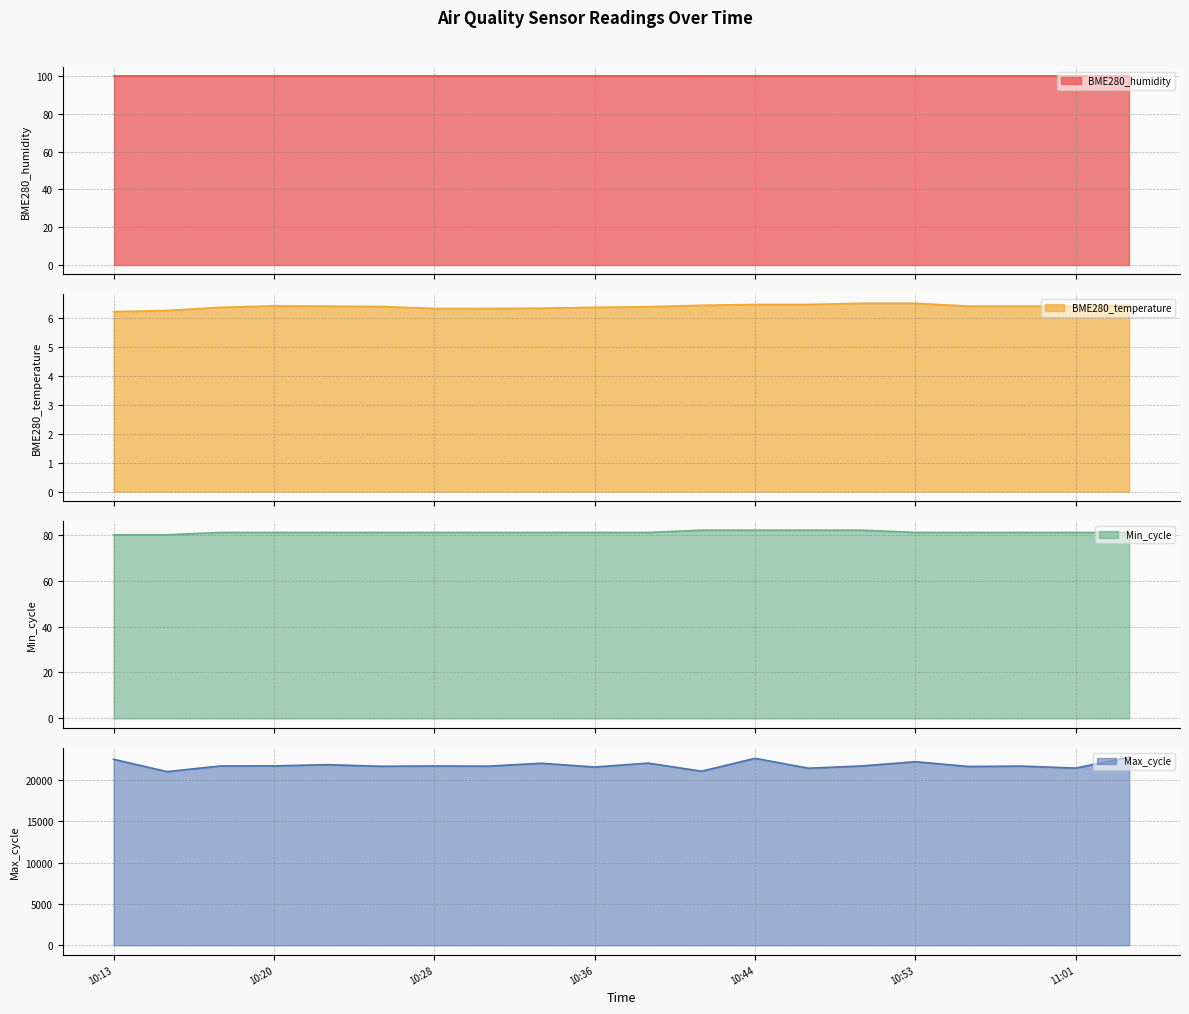

What is the lowest value of the BME280_temperature series?

6.2